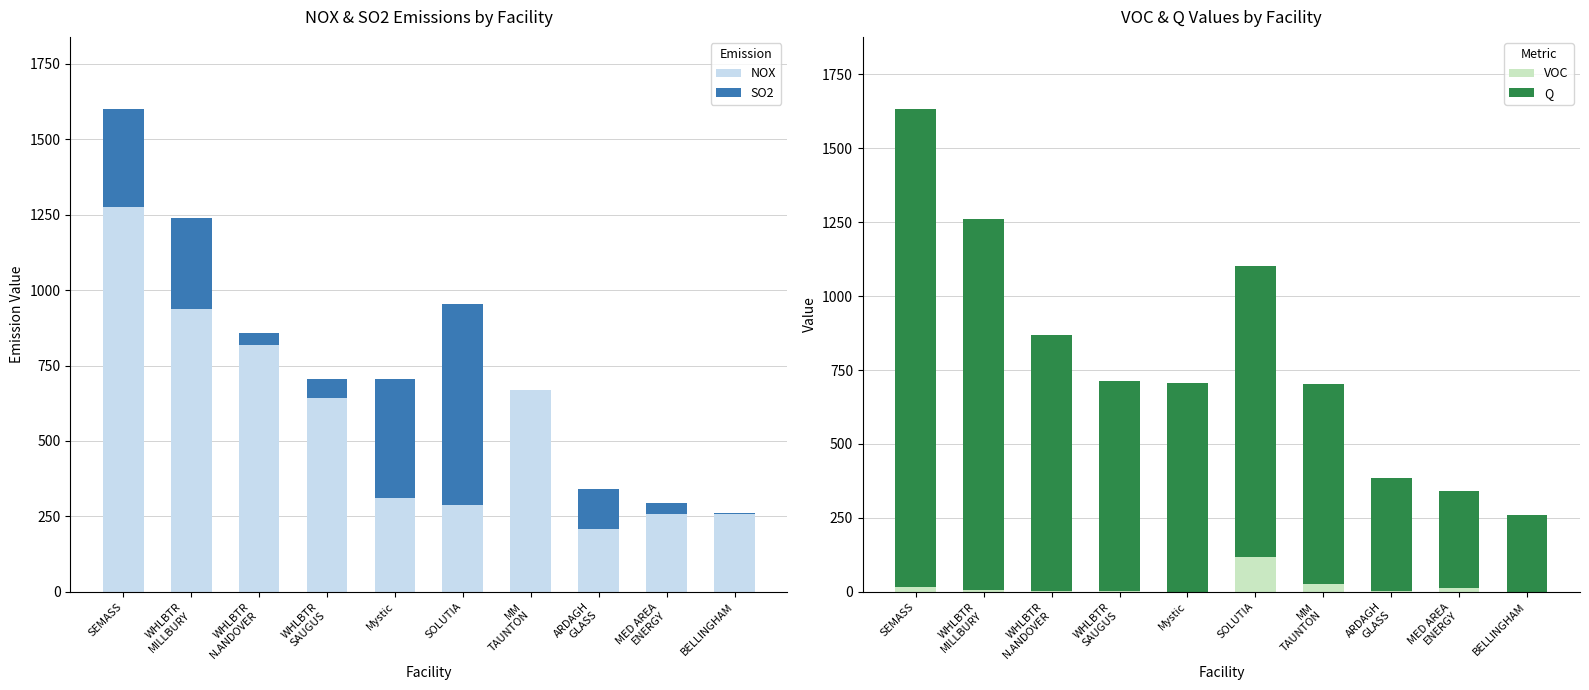

What are all the series names shown in the legend?

NOX, SO2, VOC, Q